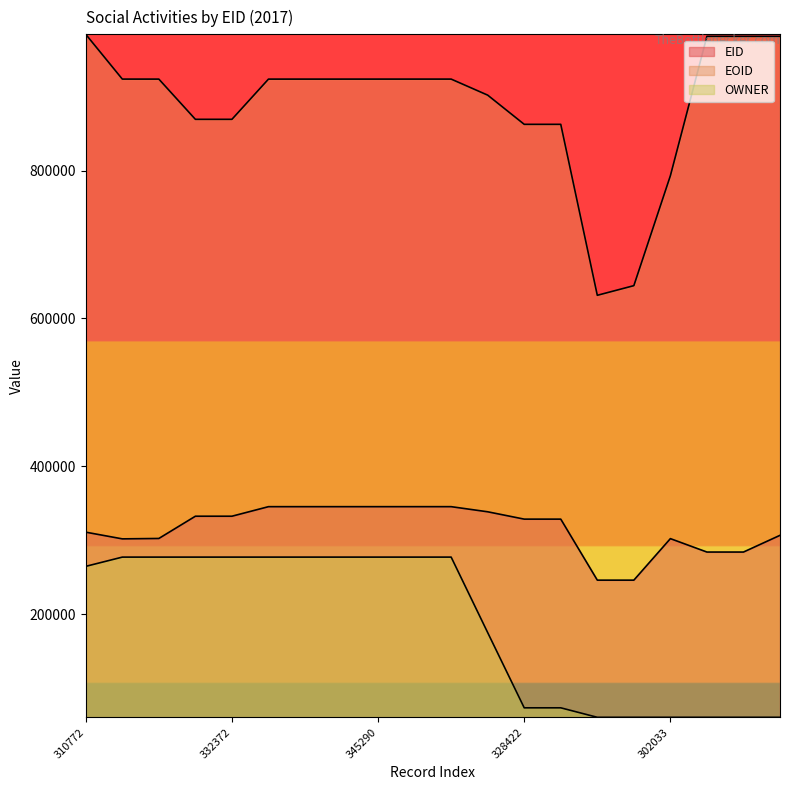

How many lines are shown in the chart?

3